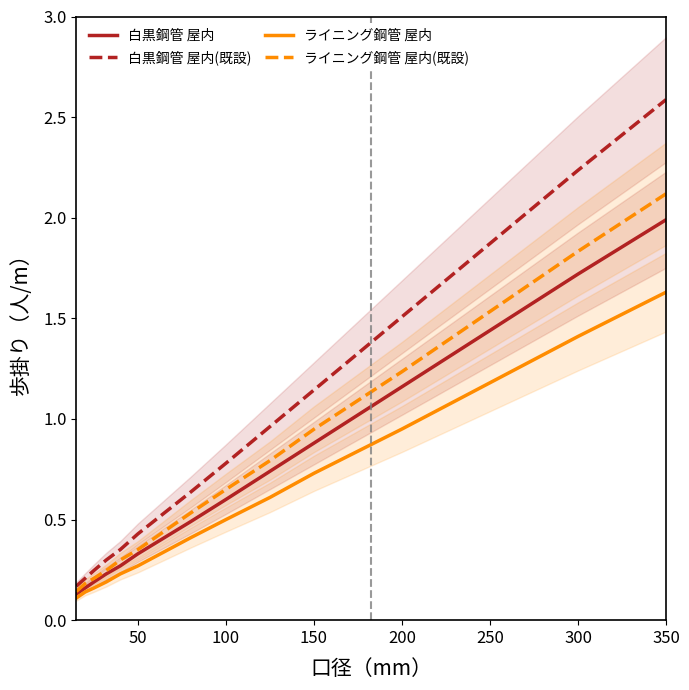

Does the chart have visible grid lines?

No